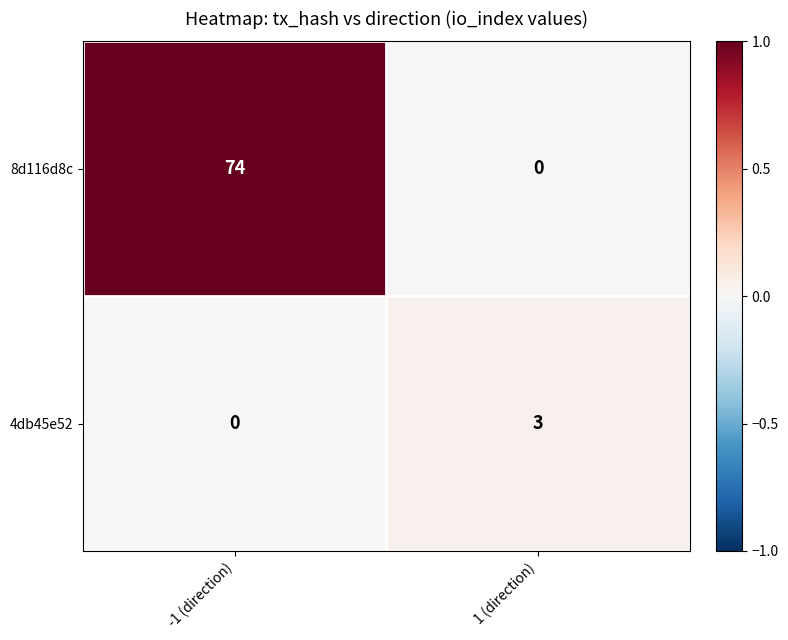

At which category is the sum across all series the highest?

-1 (direction)